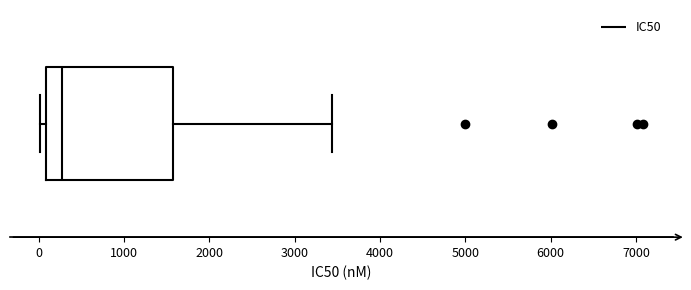

Read this box plot against the x-axis: the position of the median line, the range covered by the box, and the ends of both whiskers. The values are not printed on the chart, so give them approximately, as read against the axis.

median 300, box 100 to 1600, whiskers 0 to 3400